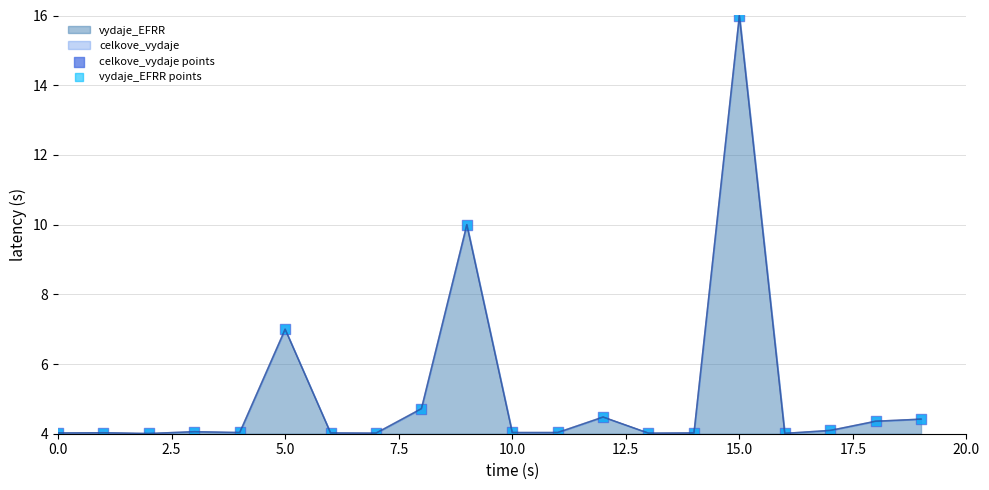

Which series reaches the maximum Y coordinate?

celkove_vydaje points